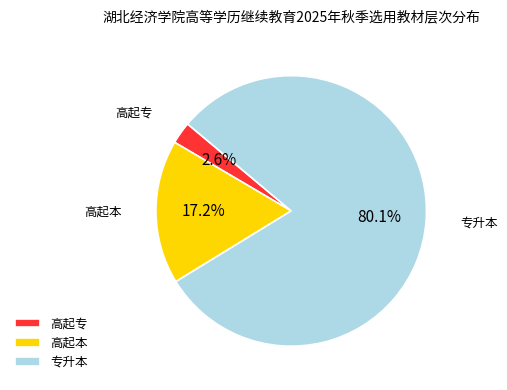

Rank the categories by value from lowest to highest.

高起专, 高起本, 专升本